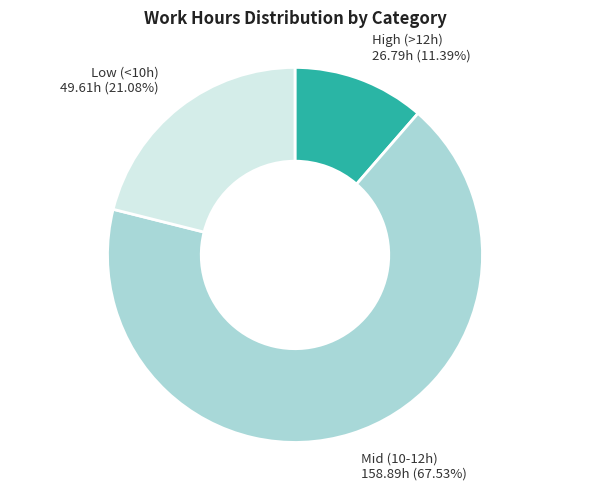

To the nearest percent, what is the difference between the largest and smallest slice percentages?

56%